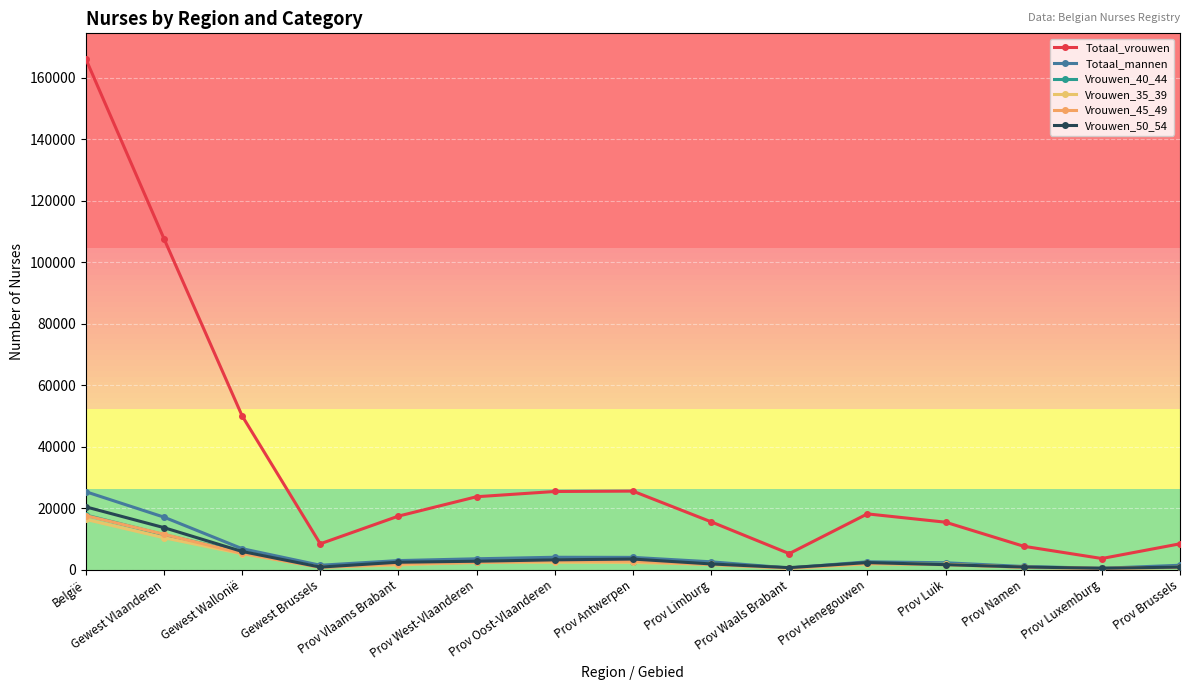

What is the label of the 14th point from the right?

Gewest Vlaanderen